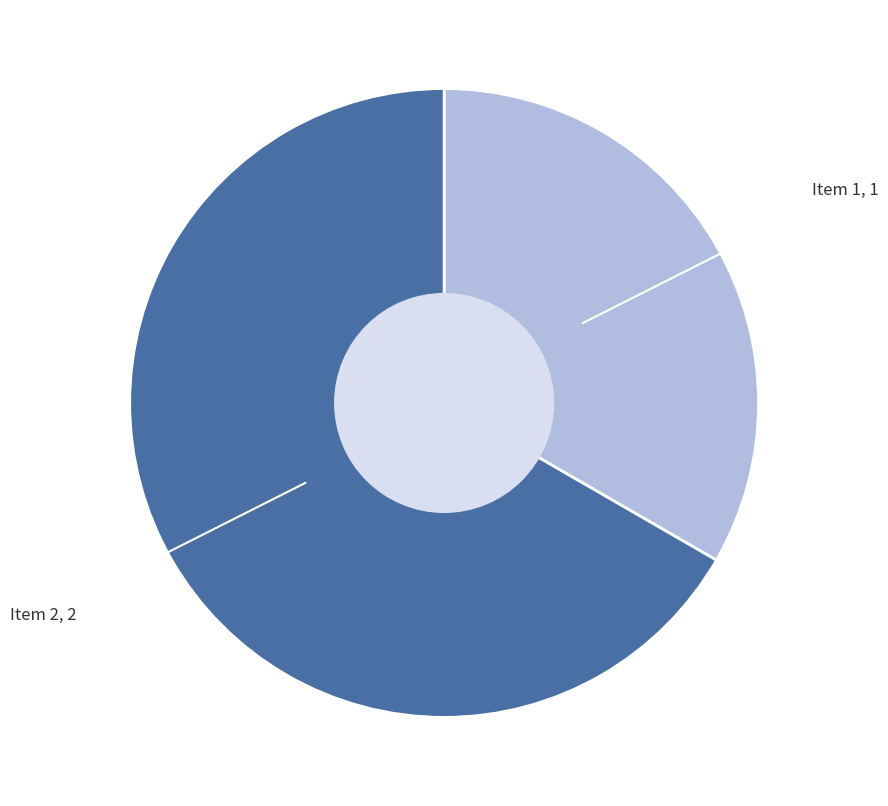

Is there a majority slice in this chart?

Yes